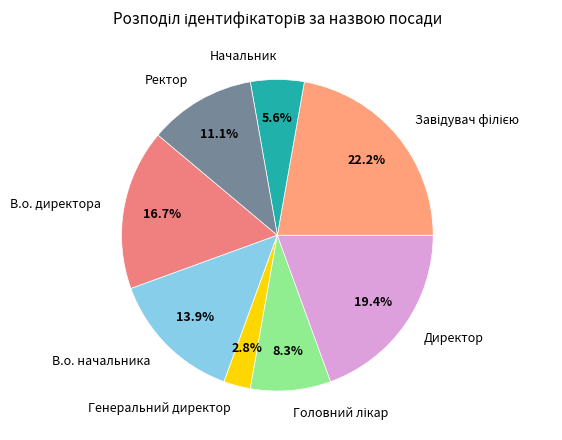

Count the number of slices in the pie.

8